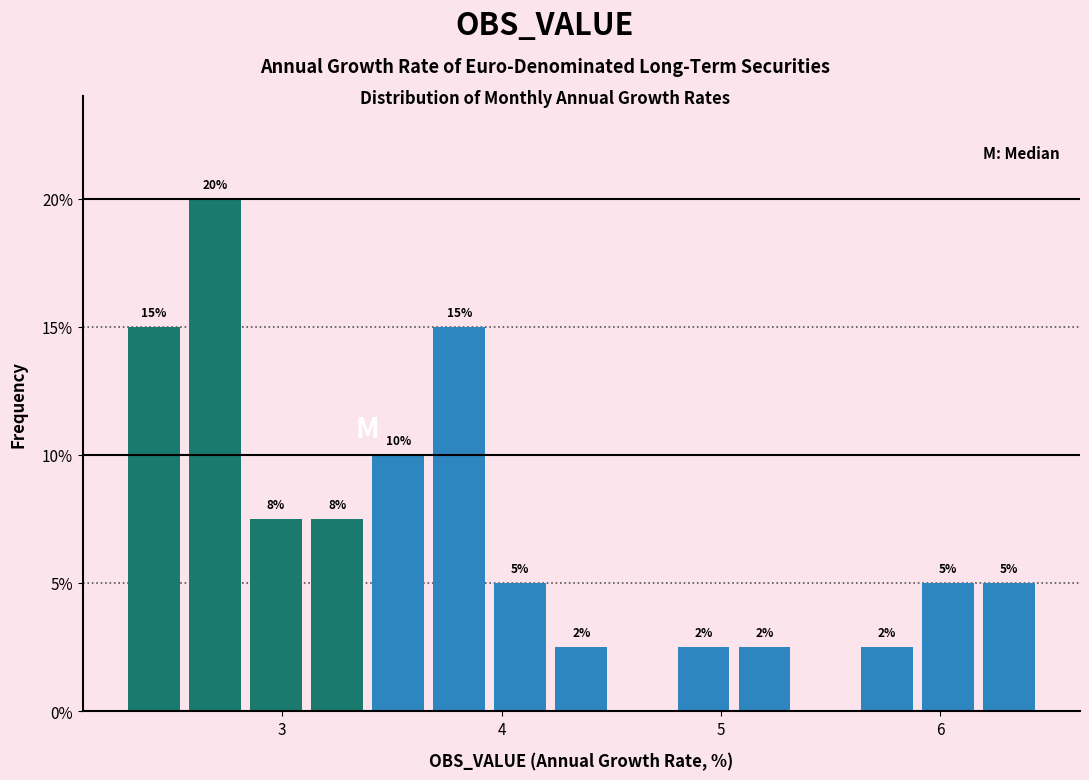

Read against the x-axis, roughly where is the centre of the tallest bar?

2.7